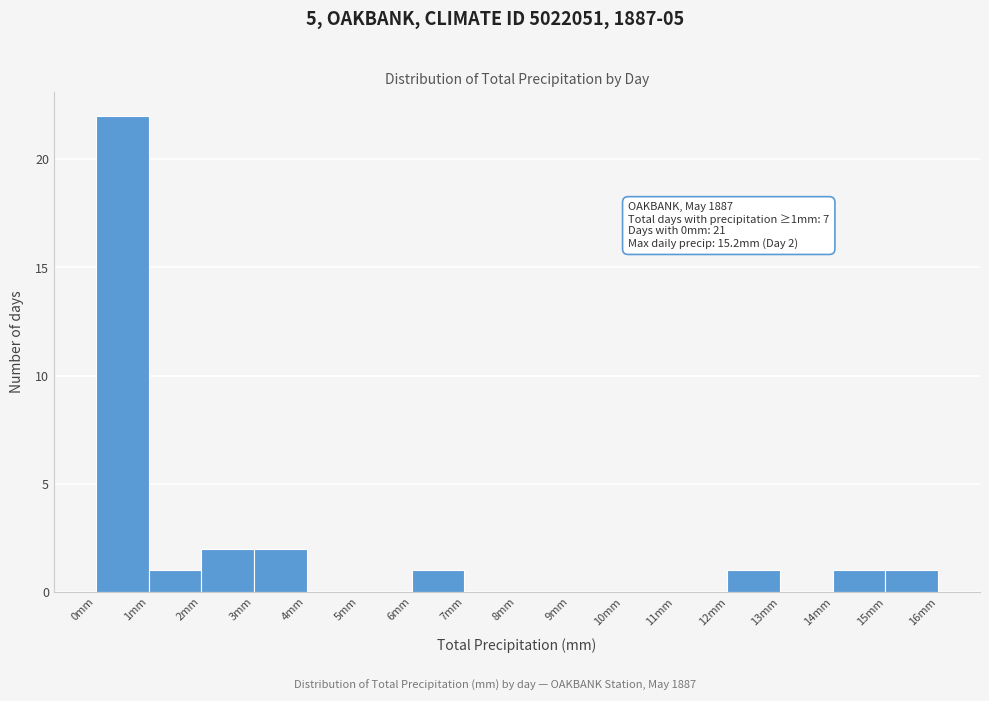

Over which range of the x-axis is the bar tallest?

0 to 1